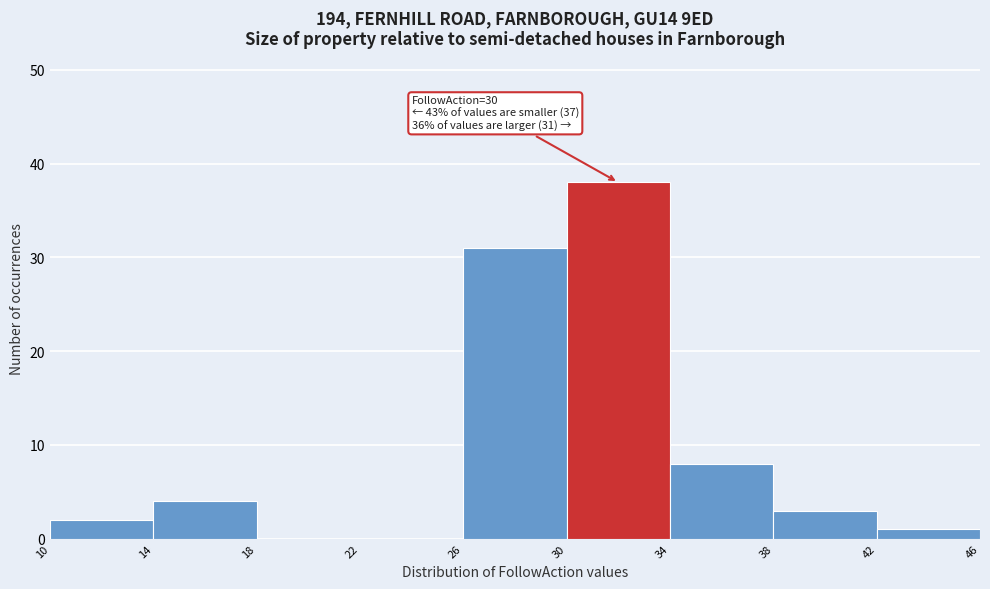

Over which range of the x-axis is the bar tallest?

30 to 34